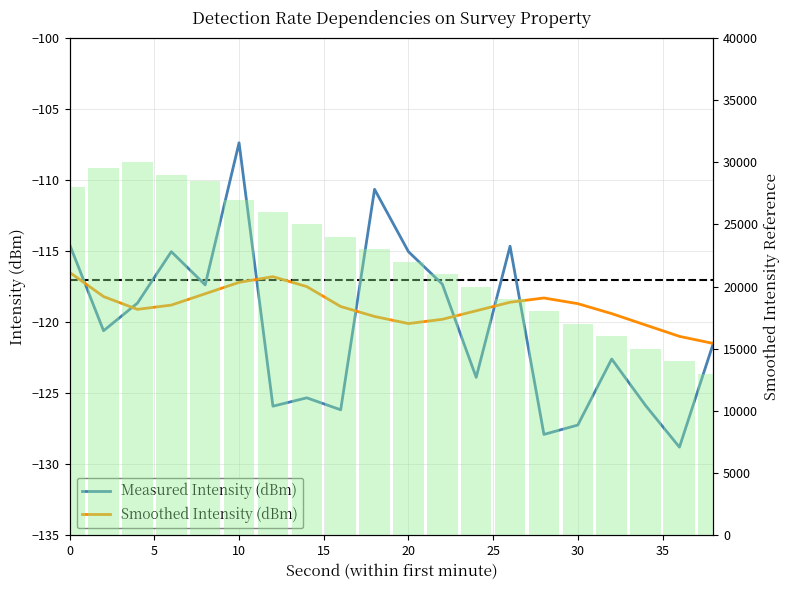

Are the bars horizontal?

No